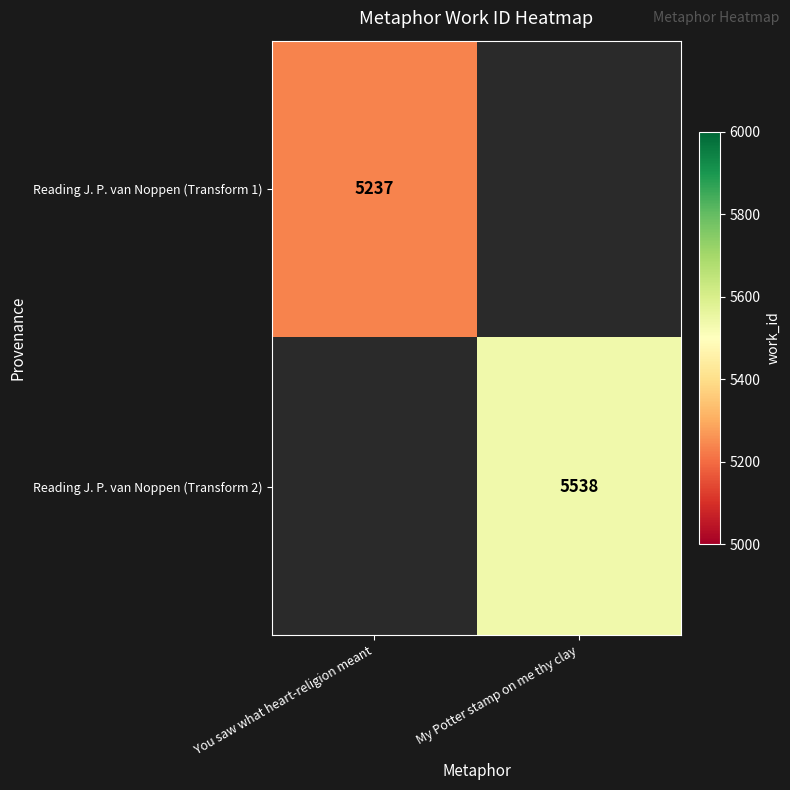

The value of Reading J. P. van Noppen (Transform 1) at You saw what heart-religion meant is 8444. True or false?

False